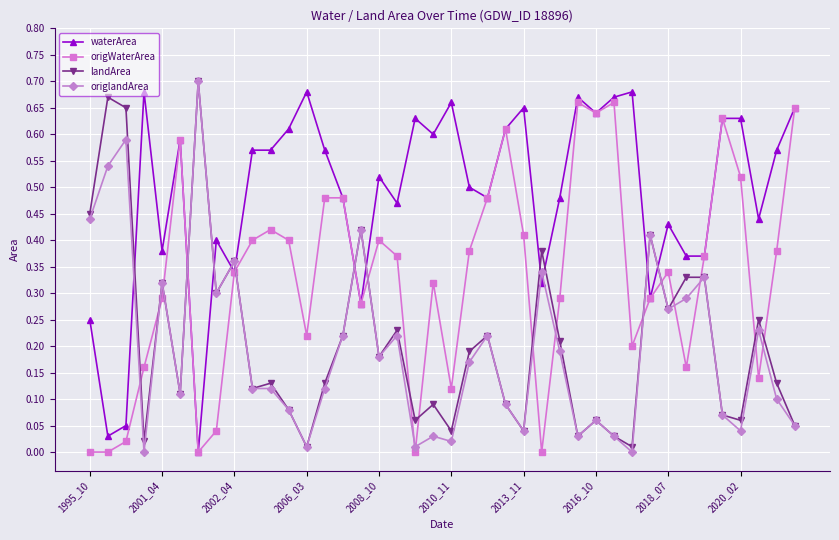

True or false: waterArea has more than 1 points higher than both neighbors.

True